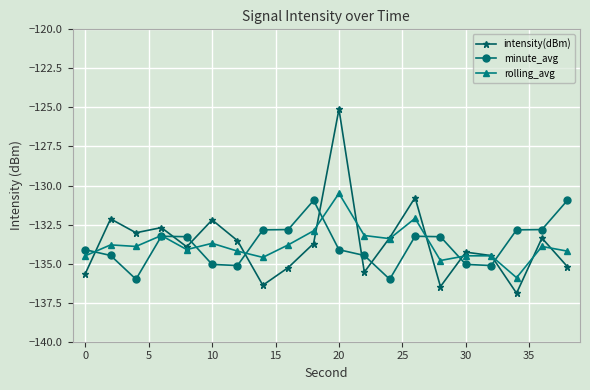

Which series has the largest range (max minus min)?

intensity(dBm)